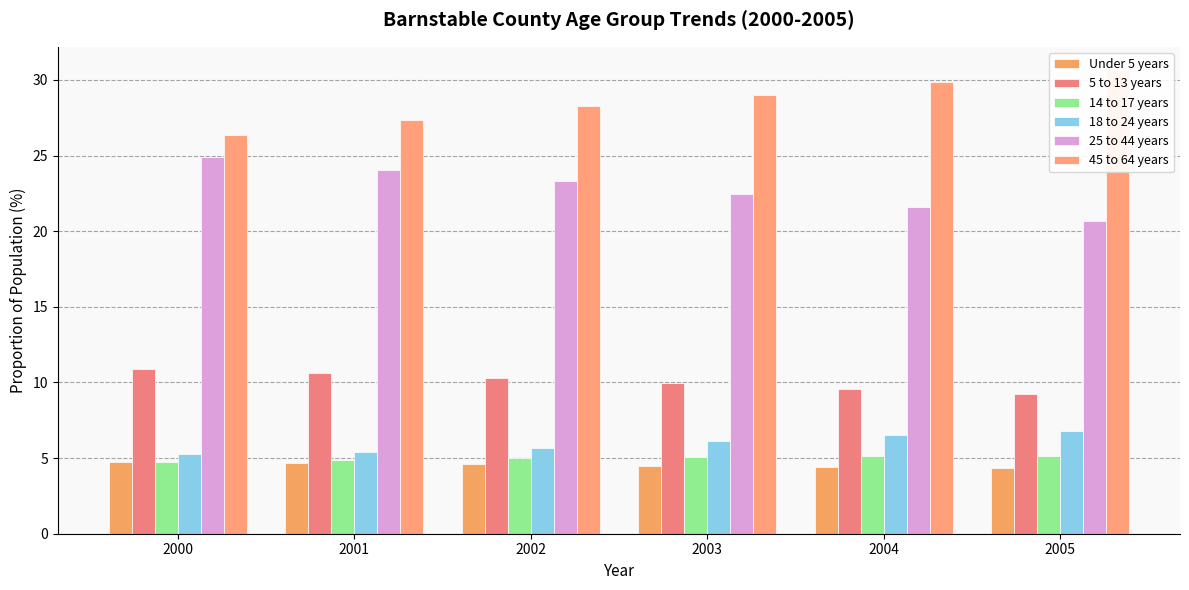

Which series changed the most between 2001 and 2003?

45 to 64 years